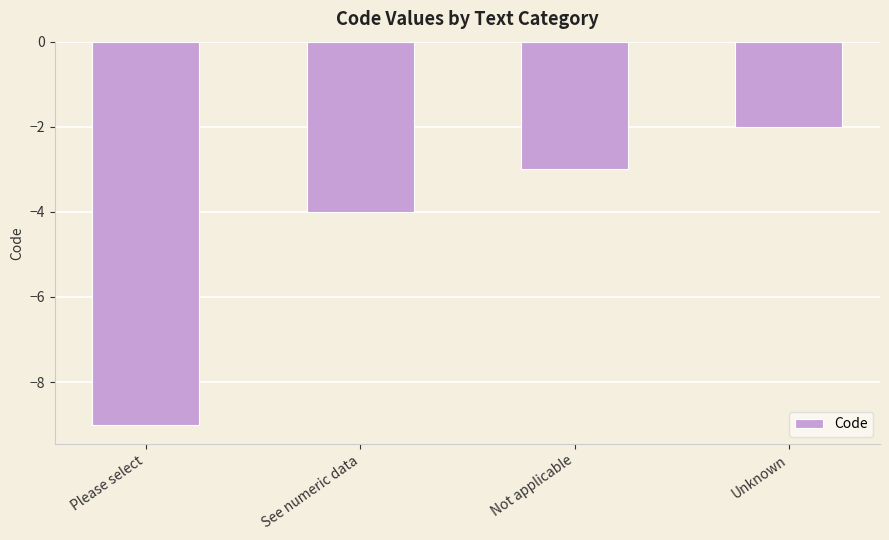

Count the values in the range -4 to -2.

3